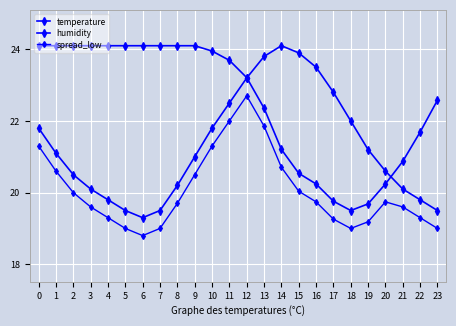

At how many categories does at least one series exceed 23?

17